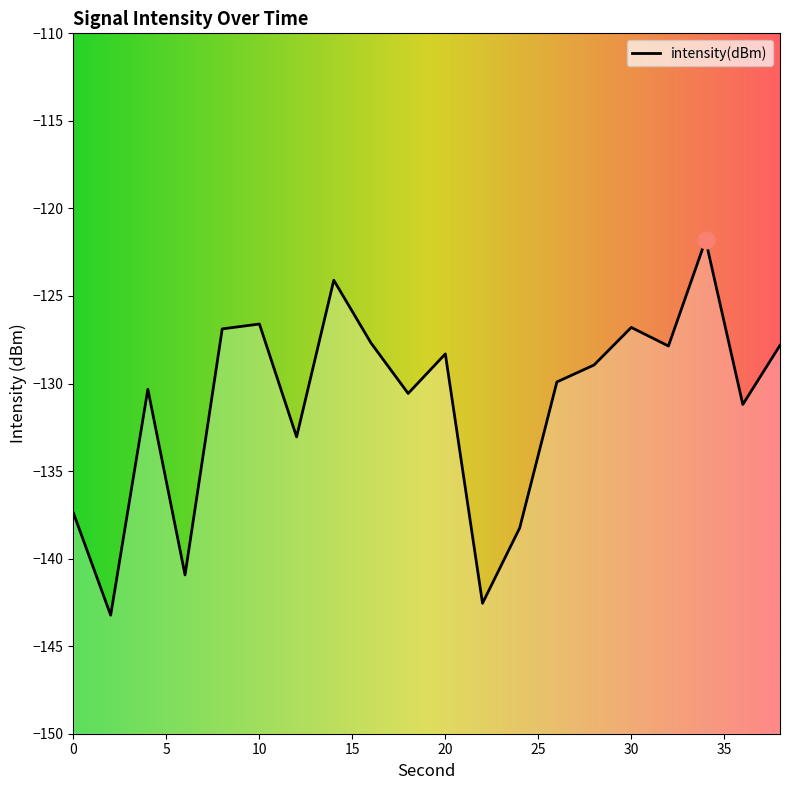

At which category does the chart reach its minimum across all series?

2